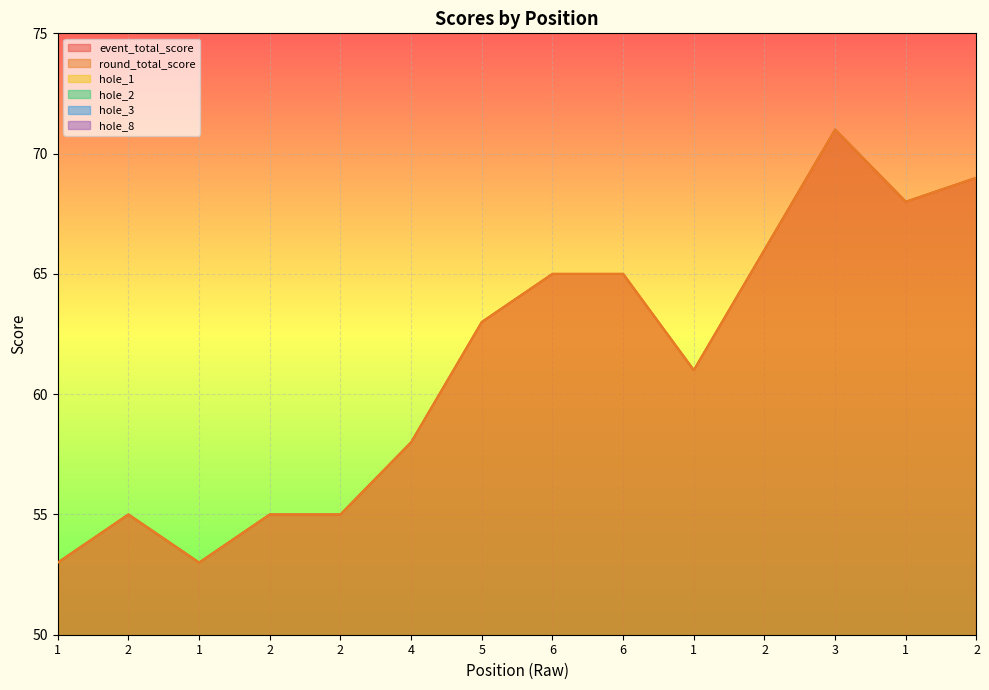

What is the lowest value of the hole_2 series?

1